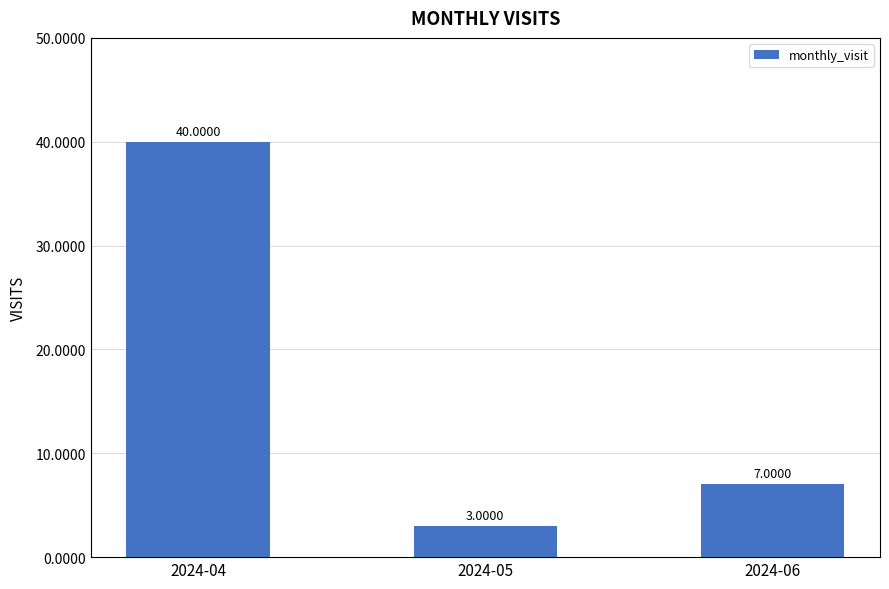

How many series are shown in this chart?

1